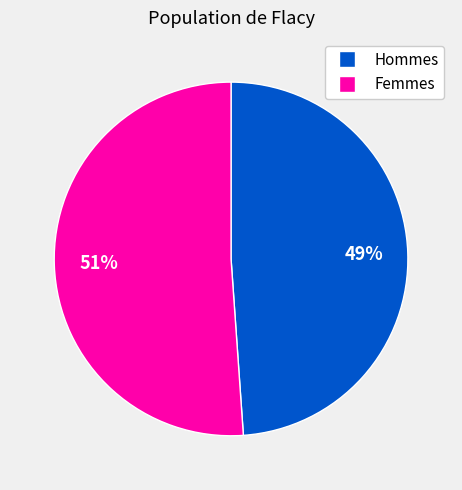

To the nearest percent, what is the difference between the largest and smallest slice percentages?

2%